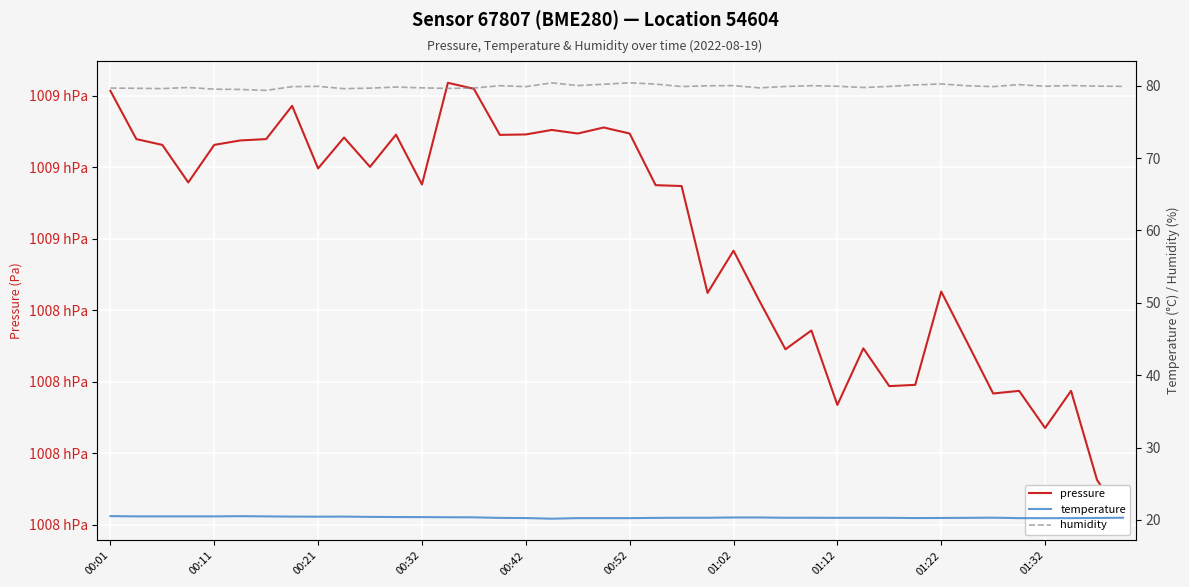

Reading right to left, extract all data points from this chart.

pressure: 100820.9	100826.3	100838.8	100833.6	100838.8	100838.4	100845.5	100852.6	100839.6	100839.4	100844.7	100836.8	100847.2	100844.6	100851.3	100858.3	100852.4	100867.4	100867.5	100874.7	100875.6	100874.7	100875.2	100874.6	100874.5	100881.0	100881.8	100867.6	100874.6	100870.1	100874.2	100869.8	100878.6	100873.9	100873.8	100873.1	100867.9	100873.1	100873.9	100880.7
temperature: 20.3	20.3	20.2	20.2	20.2	20.3	20.3	20.3	20.2	20.3	20.3	20.3	20.3	20.3	20.3	20.3	20.3	20.3	20.3	20.2	20.2	20.2	20.2	20.2	20.3	20.4	20.4	20.4	20.4	20.4	20.4	20.4	20.4	20.5	20.5	20.5	20.5	20.5	20.5	20.5
humidity: 79.9	80.0	80.0	79.9	80.2	79.9	80.0	80.2	80.1	79.9	79.8	79.9	80.0	79.9	79.7	80.0	80.0	79.9	80.2	80.4	80.2	80.0	80.4	79.9	80.0	79.7	79.6	79.7	79.8	79.7	79.6	79.9	79.9	79.4	79.5	79.5	79.8	79.6	79.7	79.7